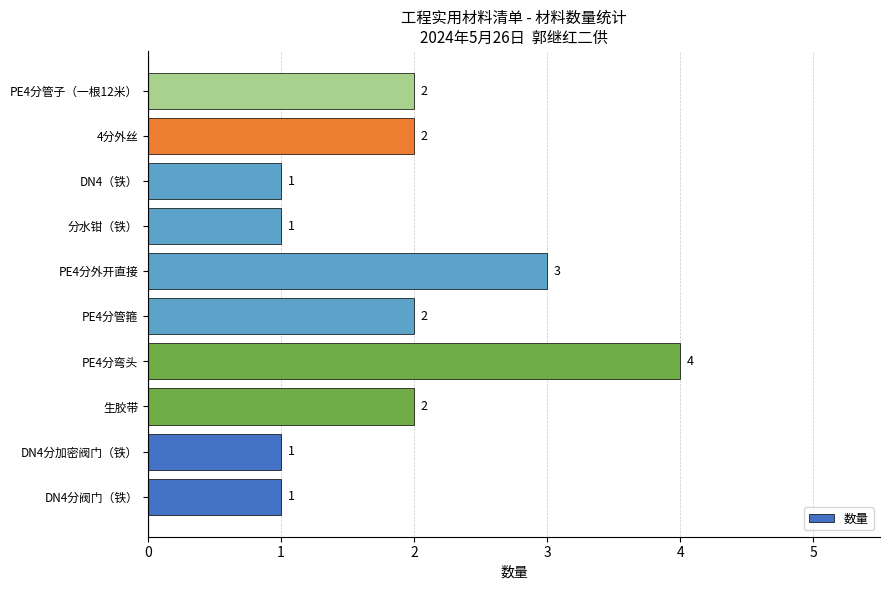

Is it true that the value at DN4分加密阀门（铁） is 1?

True